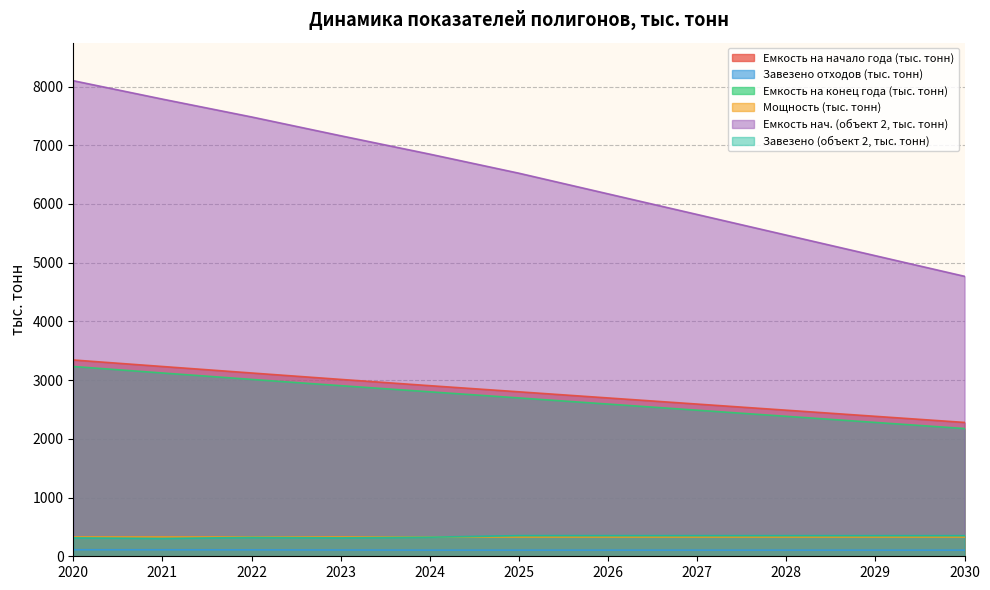

True or false: Емкость на начало года (тыс. тонн) and Емкость нач. (объект 2, тыс. тонн) cross at least once.

False